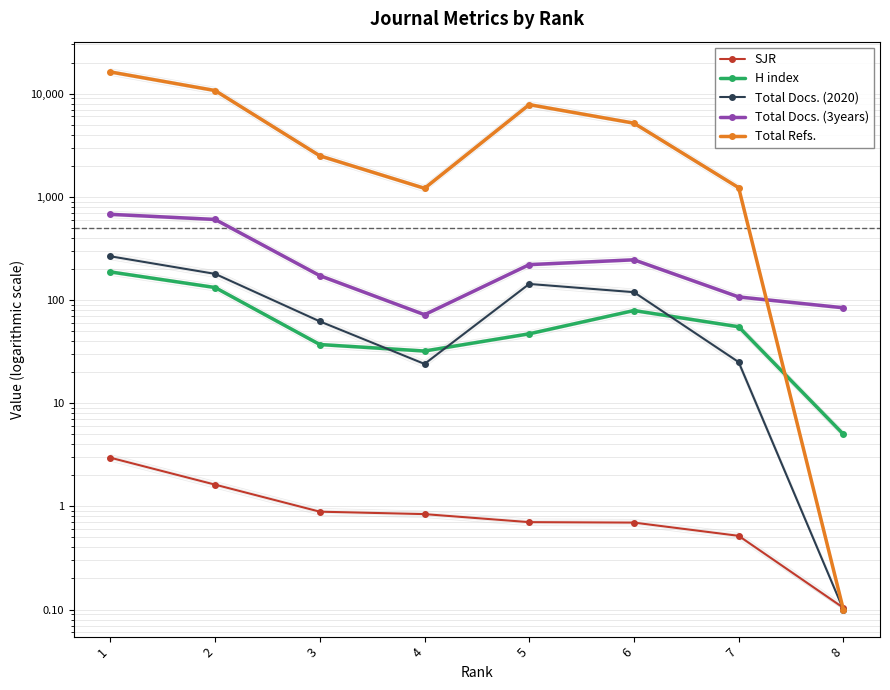

Reading left to right, list all the values displayed in this chart.

SJR: 1=3.0	2=1.6	3=0.9	4=0.8	5=0.7	6=0.7	7=0.5	8=0.1
H index: 1=187.0	2=132.0	3=37.0	4=32.0	5=47.0	6=79.0	7=55.0	8=5.0
Total Docs. (2020): 1=265.0	2=179.0	3=62.0	4=24.0	5=143.0	6=119.0	7=25.0	8=0.1
Total Docs. (3years): 1=676.0	2=603.0	3=172.0	4=72.0	5=220.0	6=245.0	7=107.0	8=84.0
Total Refs.: 1=16211.0	2=10702.0	3=2495.0	4=1208.0	5=7818.0	6=5169.0	7=1225.0	8=0.1